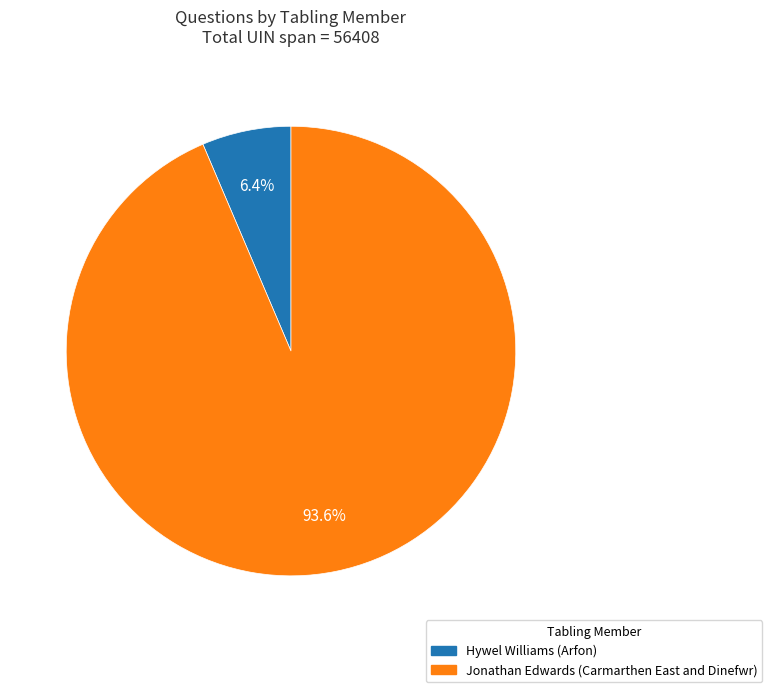

What percentage is the Jonathan Edwards (Carmarthen East and Dinefwr) slice, to the nearest percent?

94%